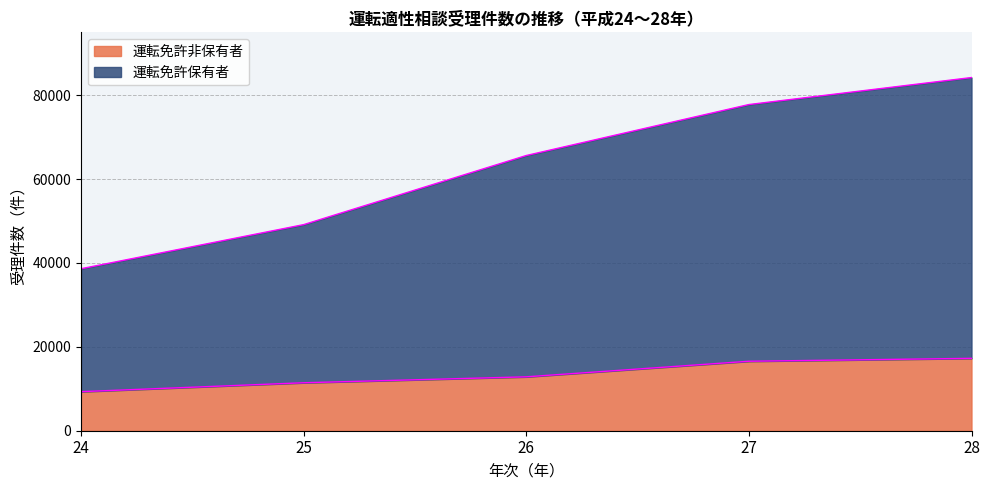

True or false: 運転免許保有者 has more than 0 points higher than both neighbors.

False